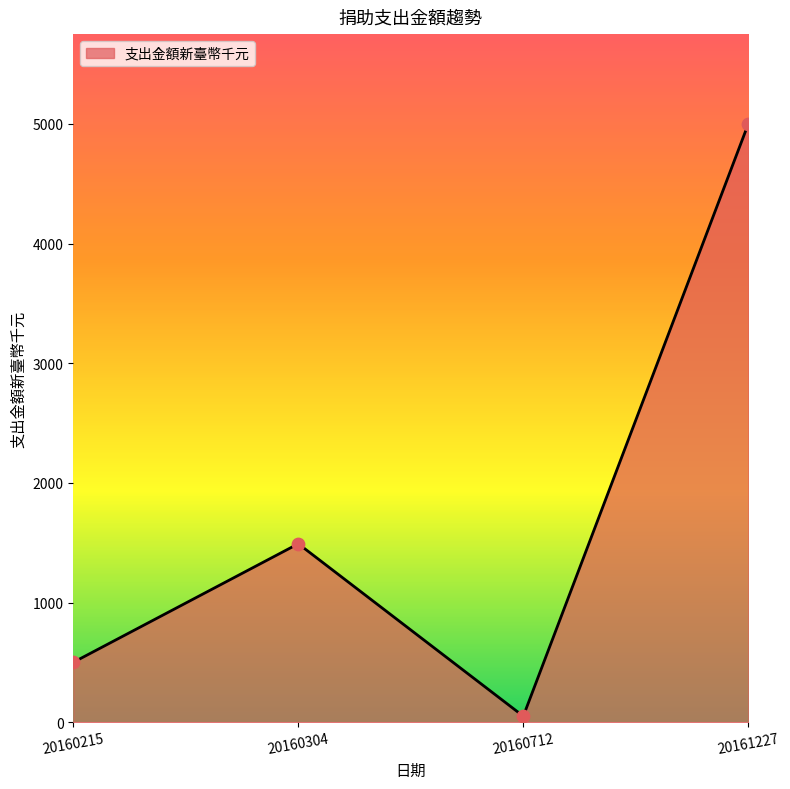

Which has a higher value, 20161227 or 20160712?

20161227